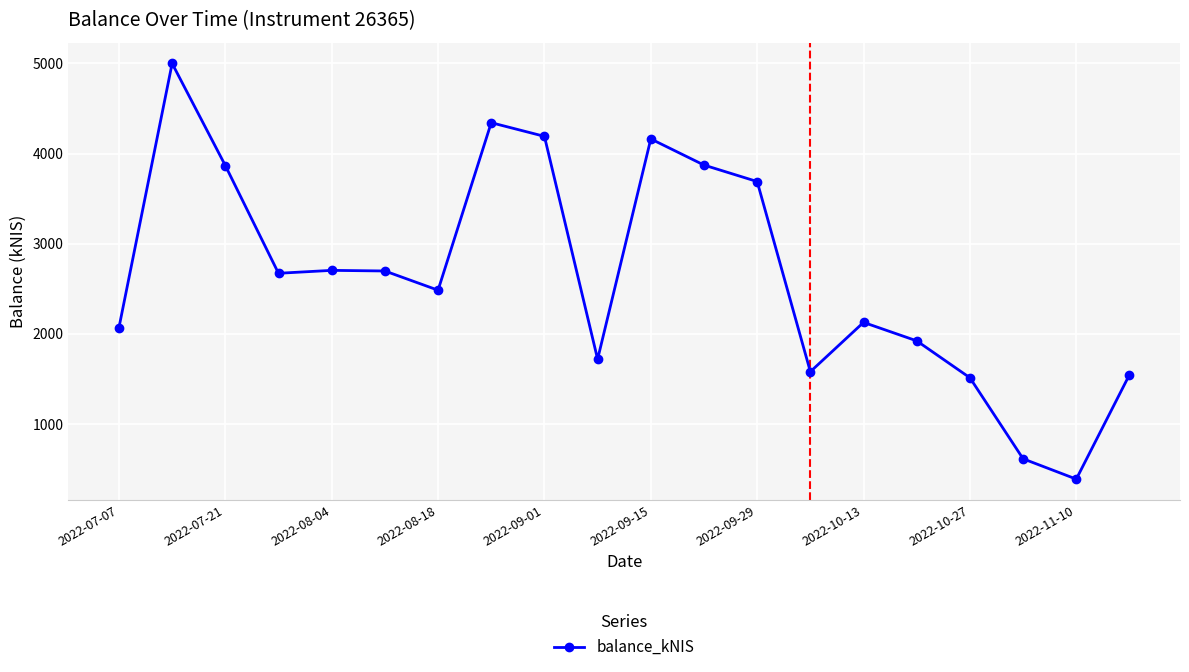

What is the maximum value shown in the chart?

4999.3